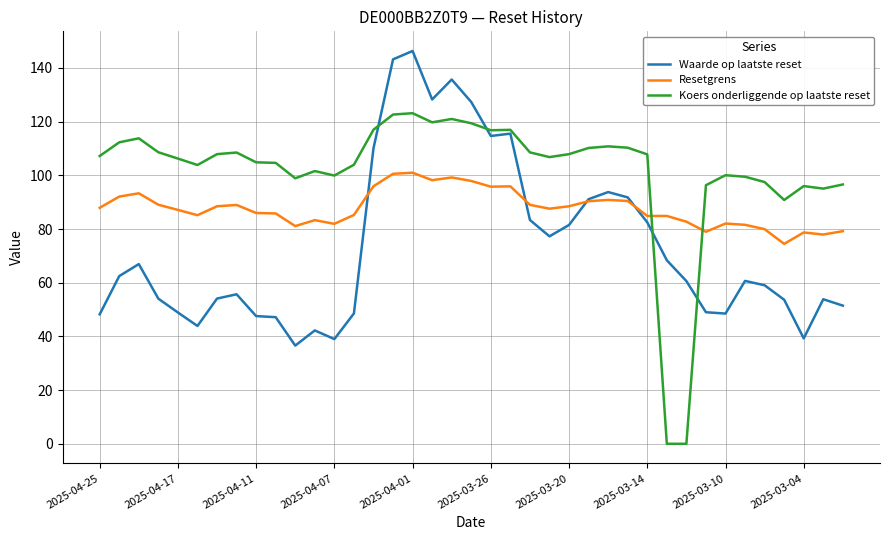

List the series in order of their overall mean, highest first.

Koers onderliggende op laatste reset, Resetgrens, Waarde op laatste reset